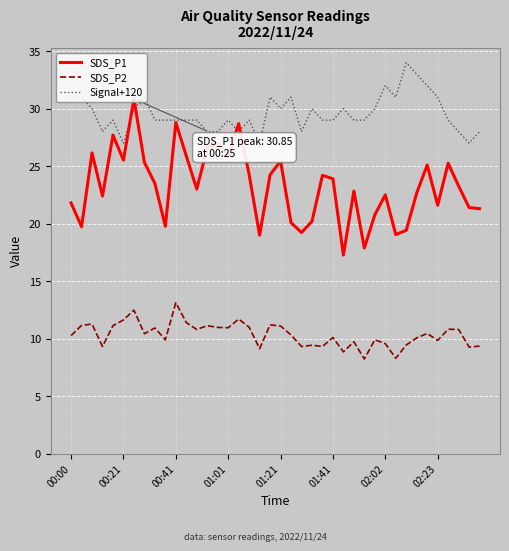

True or false: SDS_P2 and SDS_P1 cross at least once.

False